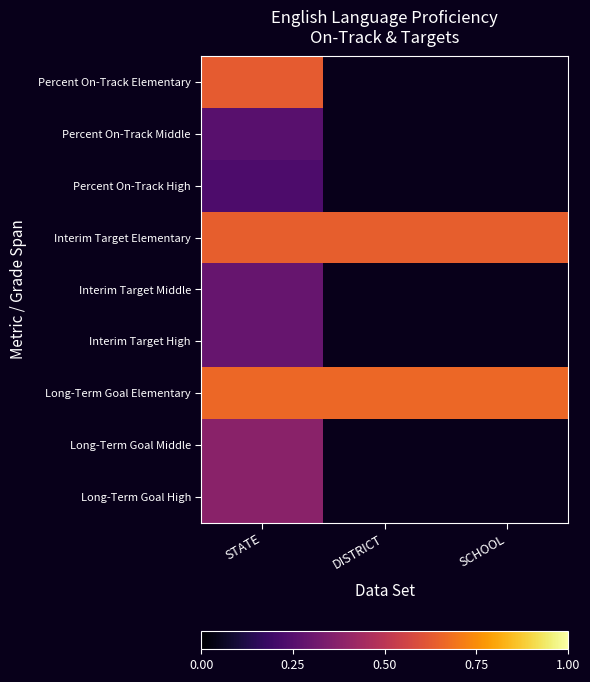

Which has a higher value, SCHOOL or STATE?

STATE